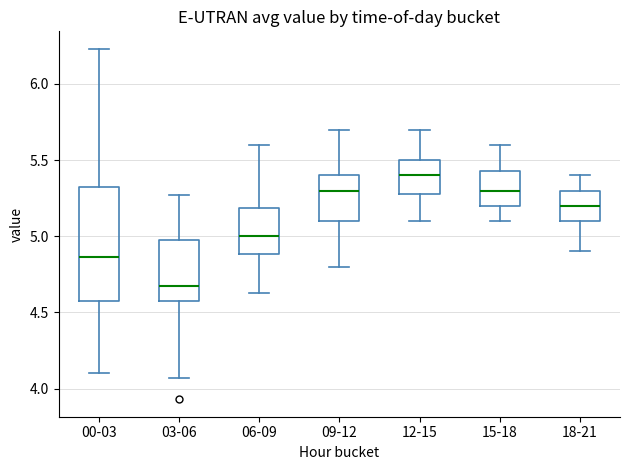

Where does the upper whisker of the box for 18-21 end on the y-axis? The values are not printed on the chart, so give them approximately, as read against the axis.

5.40